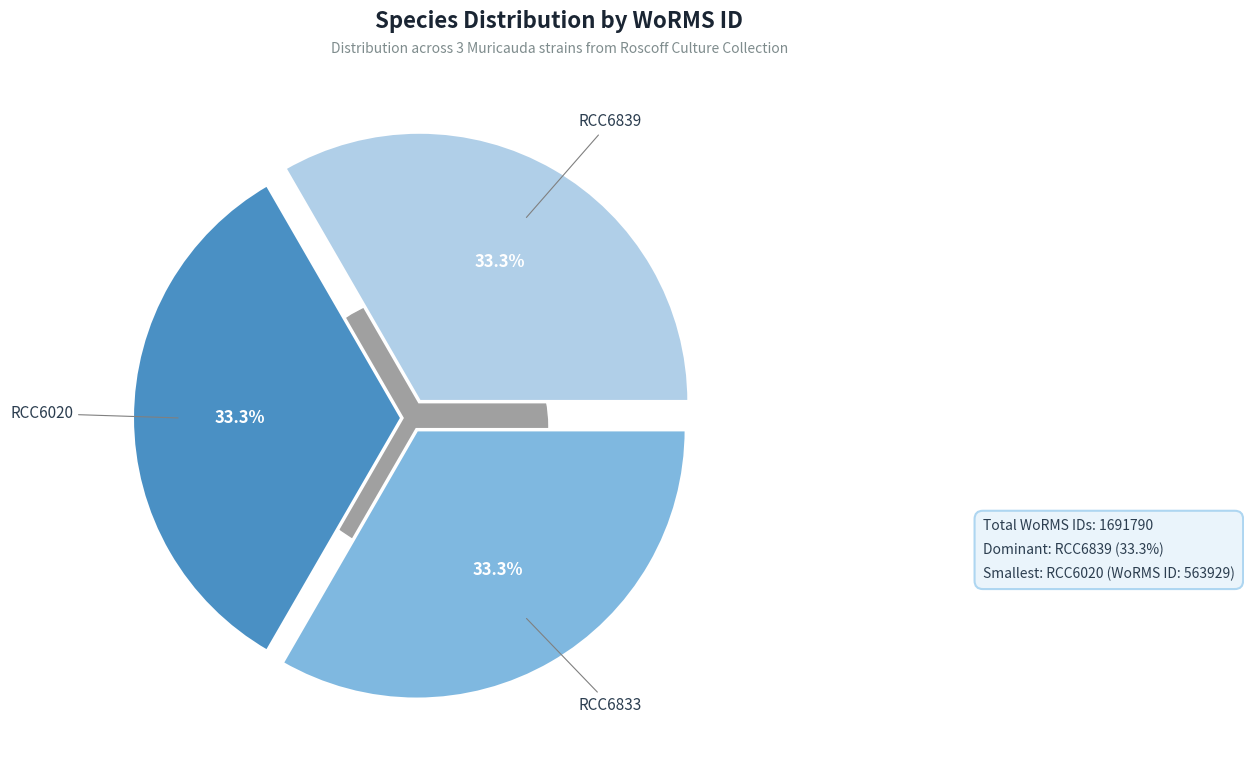

What is the change in value from RCC6020 to RCC6839?

+2